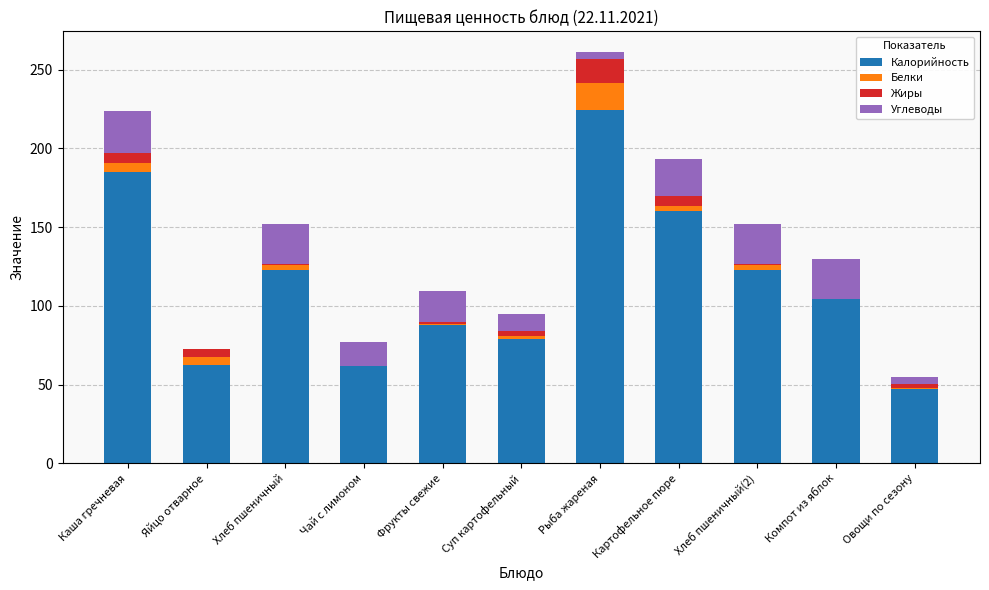

Does the chart contain stacked bars?

Yes